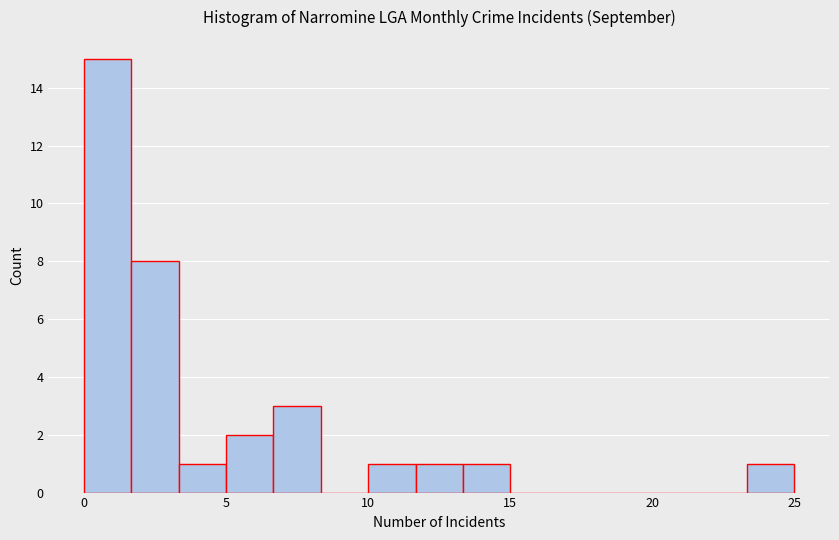

Around what value on the x-axis is the tallest bar? Give the approximate position of its centre, as read against the axis.

1.0